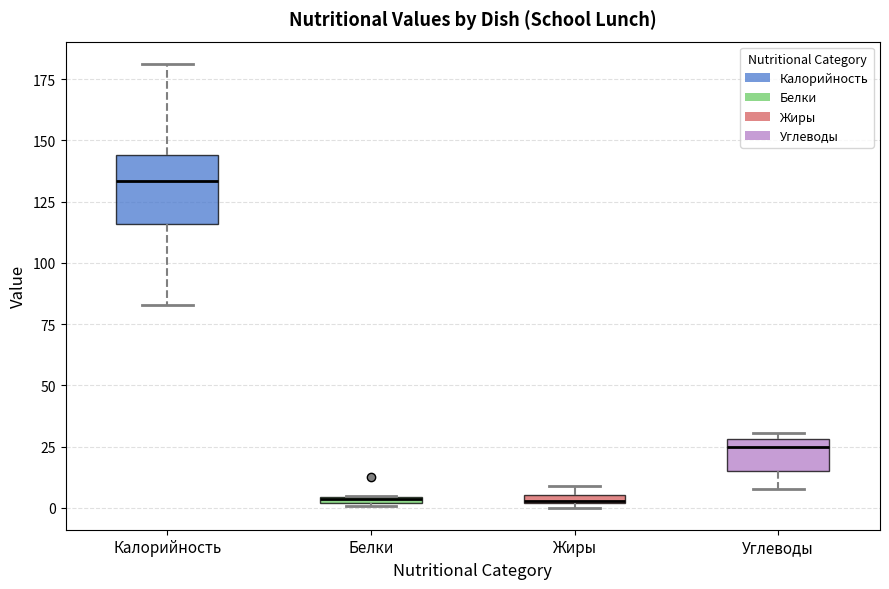

Where is the upper edge of the box for Жиры on the y-axis? The values are not printed on the chart, so give them approximately, as read against the axis.

5